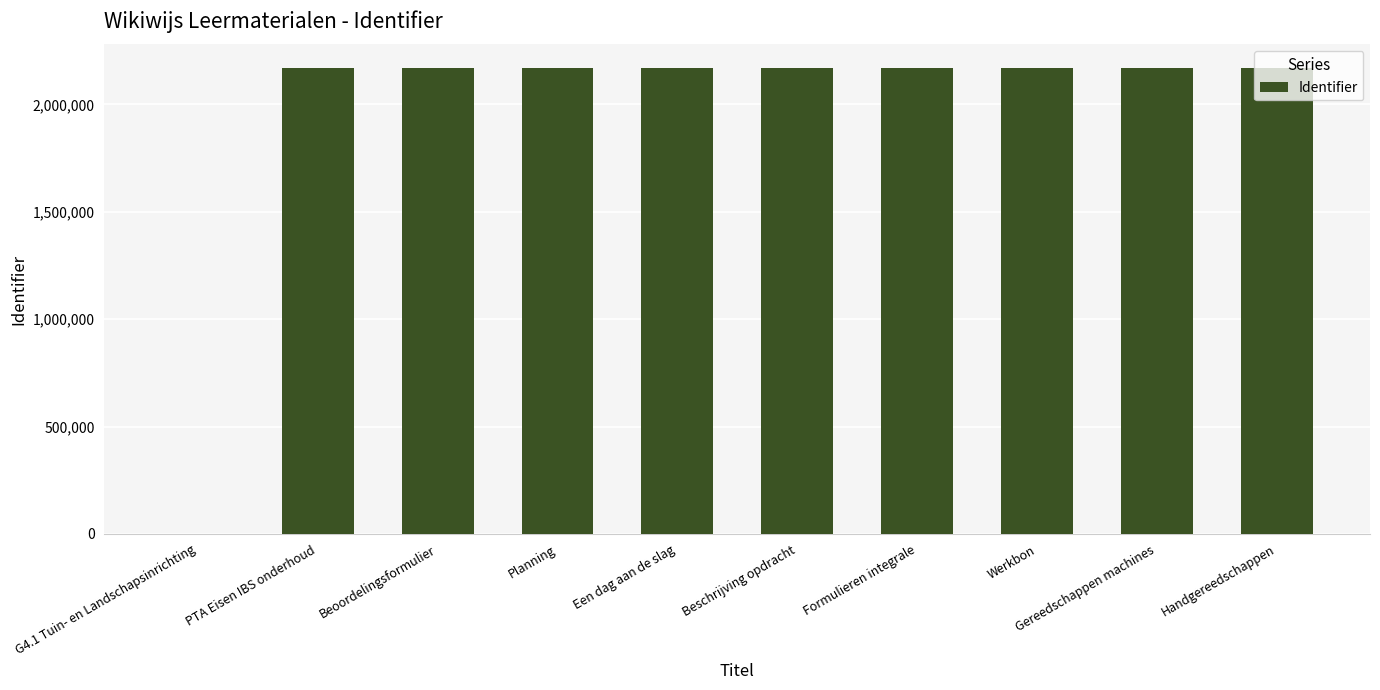

Count the number of categories in the chart.

10